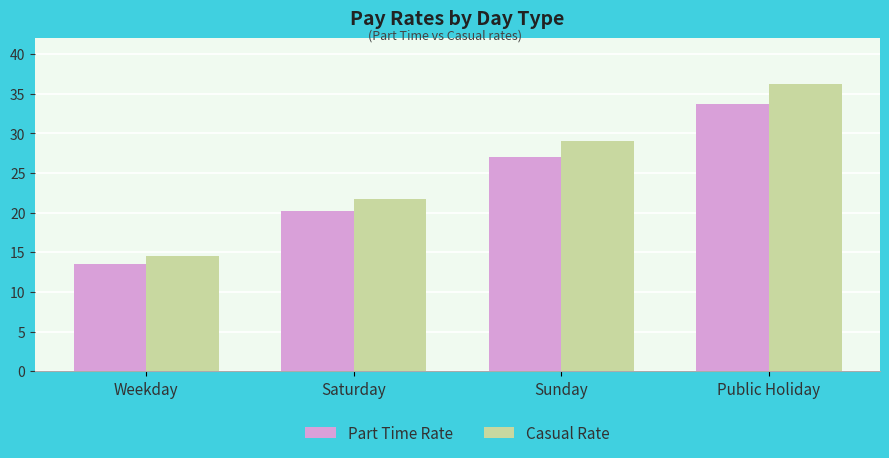

What is the highest value of the Part Time Rate series?

33.8